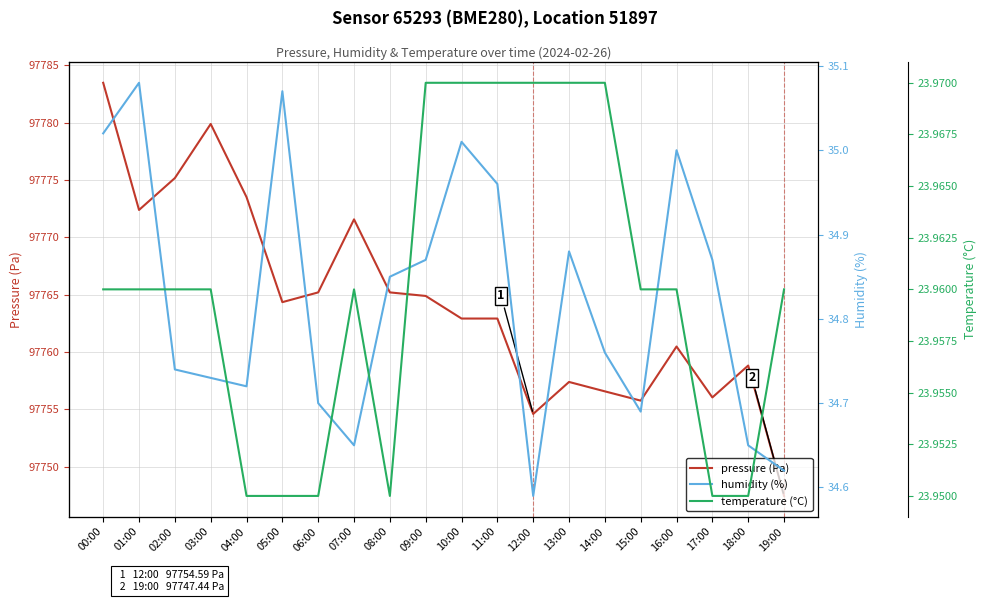

True or false: temperature (°C) and humidity (%) intersect in this chart.

False